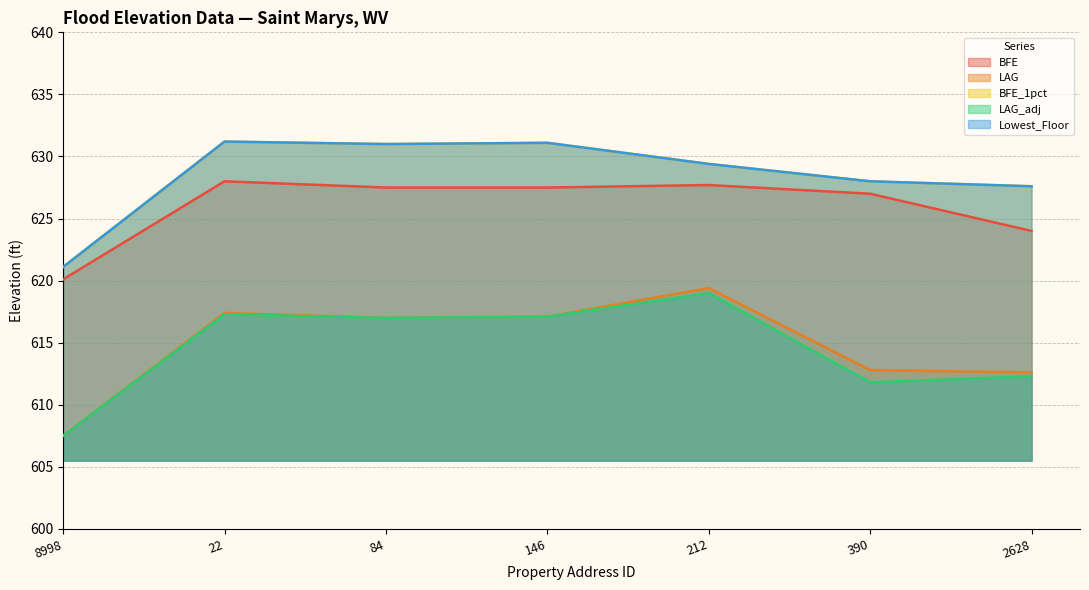

Which series changed the most between 8998 and 22?

BFE_1pct